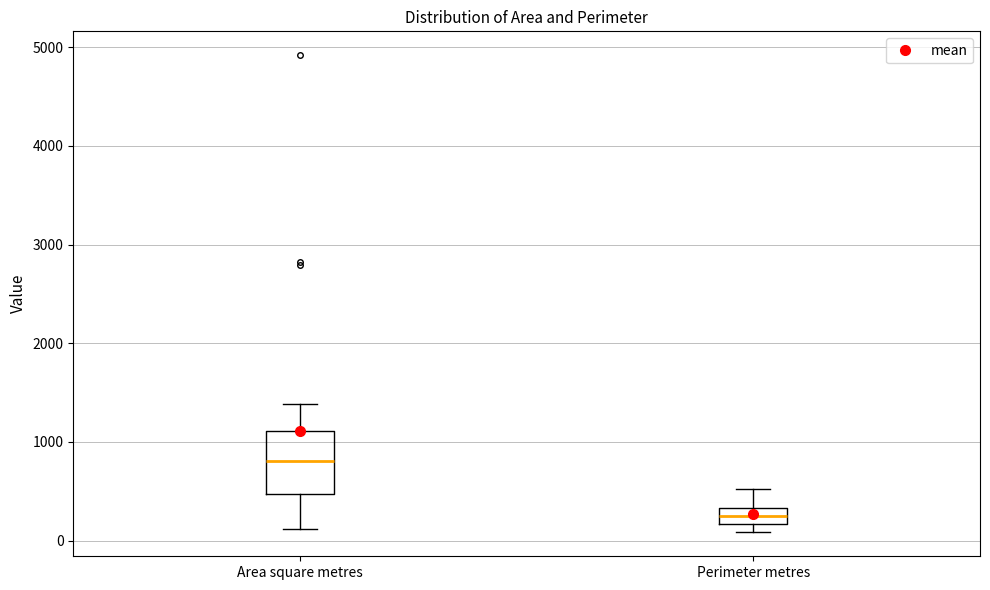

Where is the upper edge of the box for Perimeter metres on the y-axis? The values are not printed on the chart, so give them approximately, as read against the axis.

300